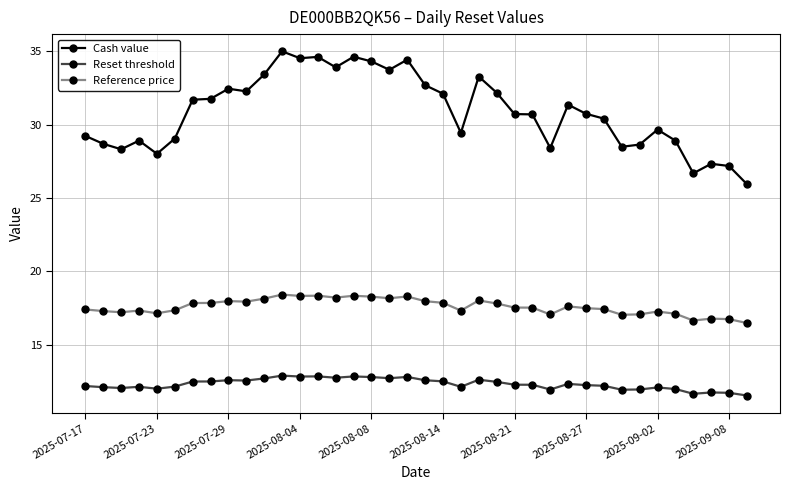

What is the minimum value shown in the chart?

11.5